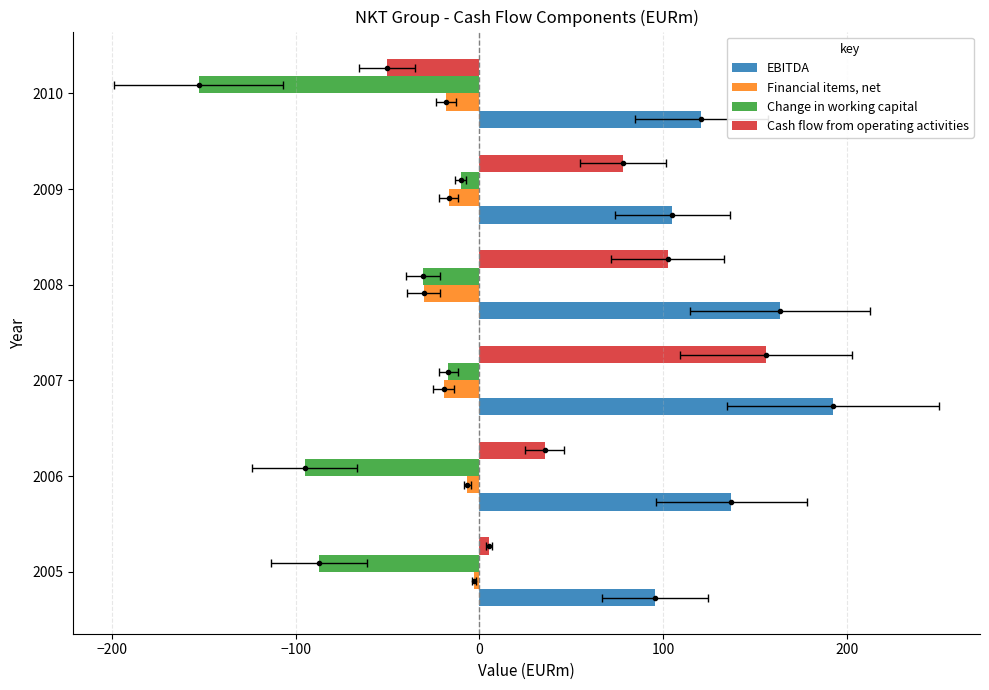

How many values in the Change in working capital series are below -30?

4